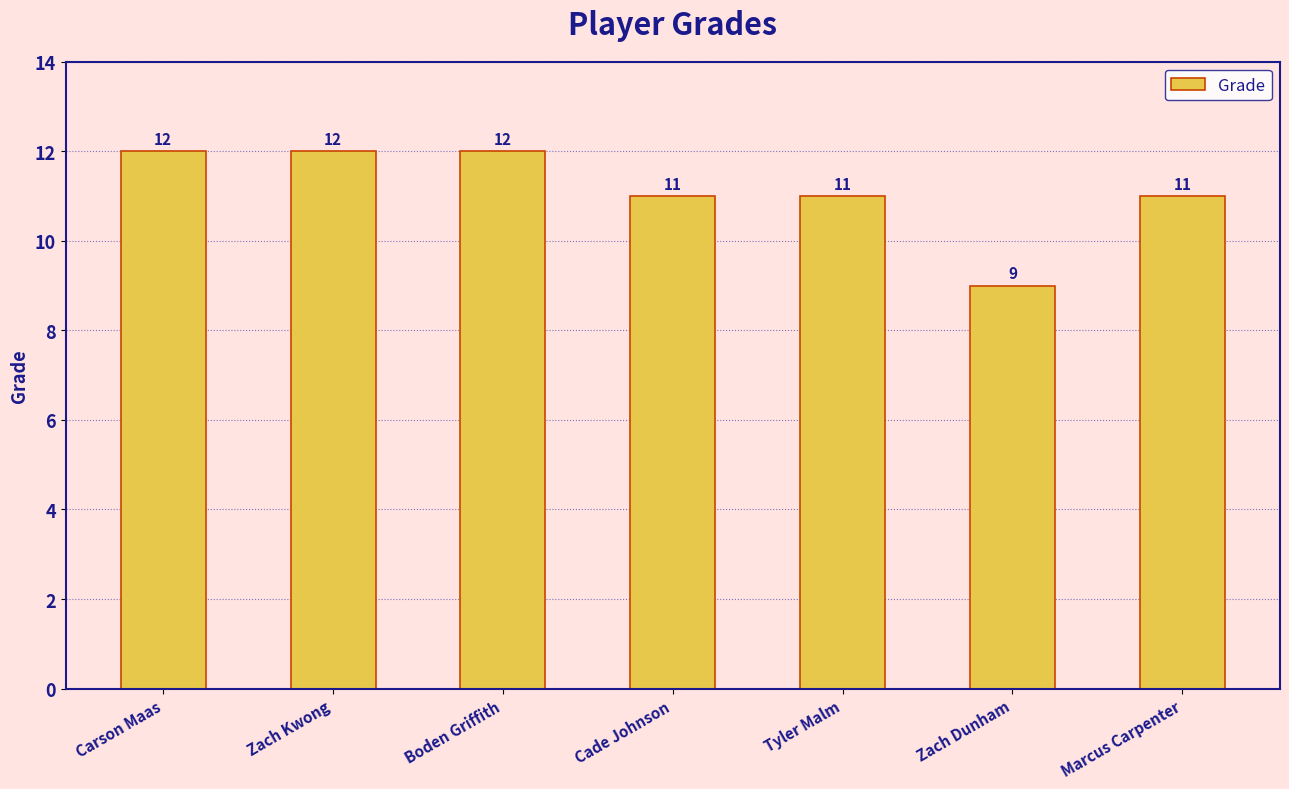

What is the difference between the maximum and minimum values?

3